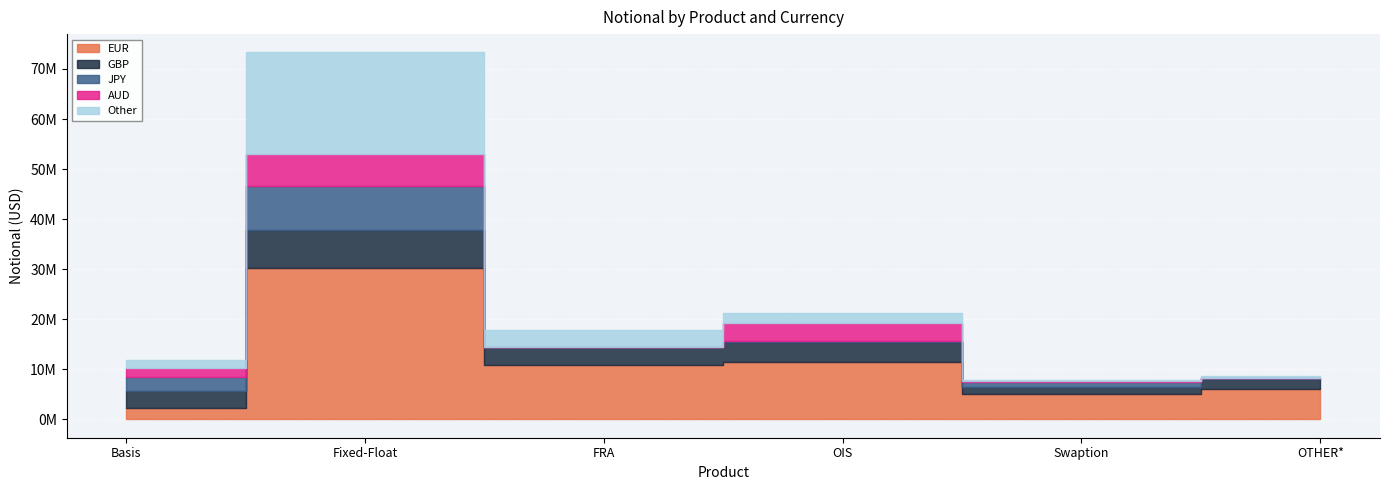

True or false: Other has more than 2 interior local peaks.

False